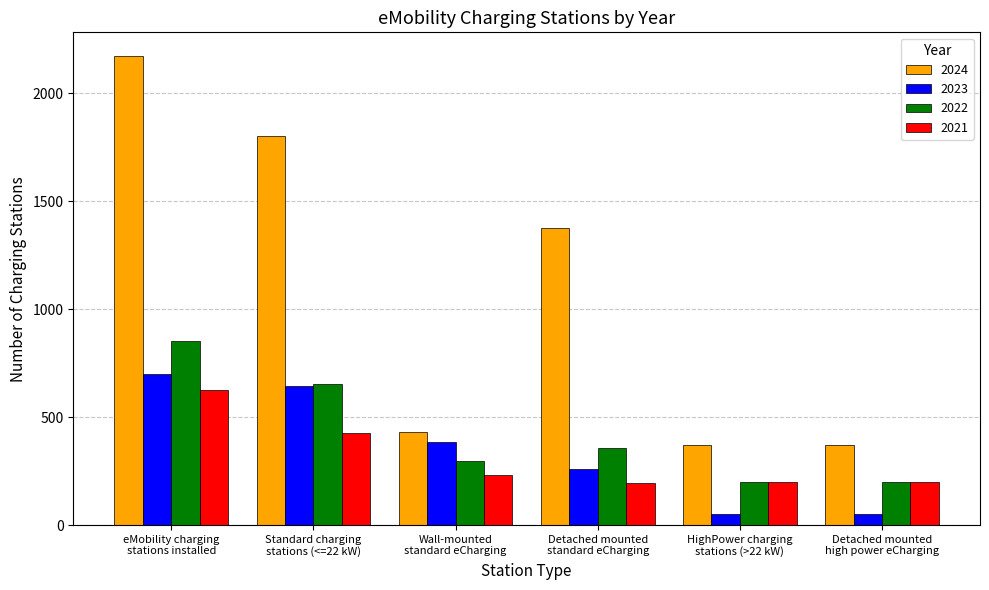

Count the number of categories in the chart.

6